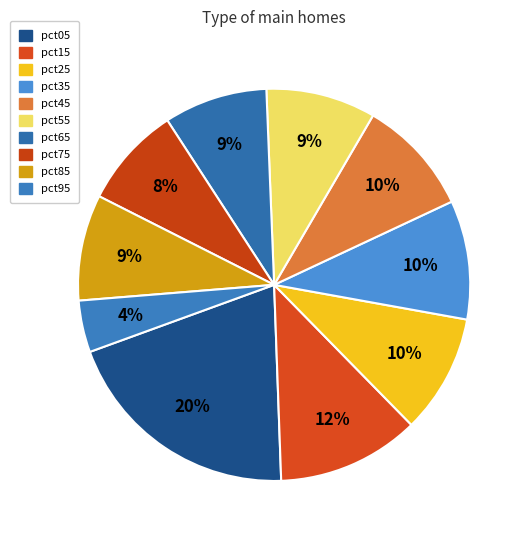

Combined, do pct65 and pct45 account for over 50%?

No